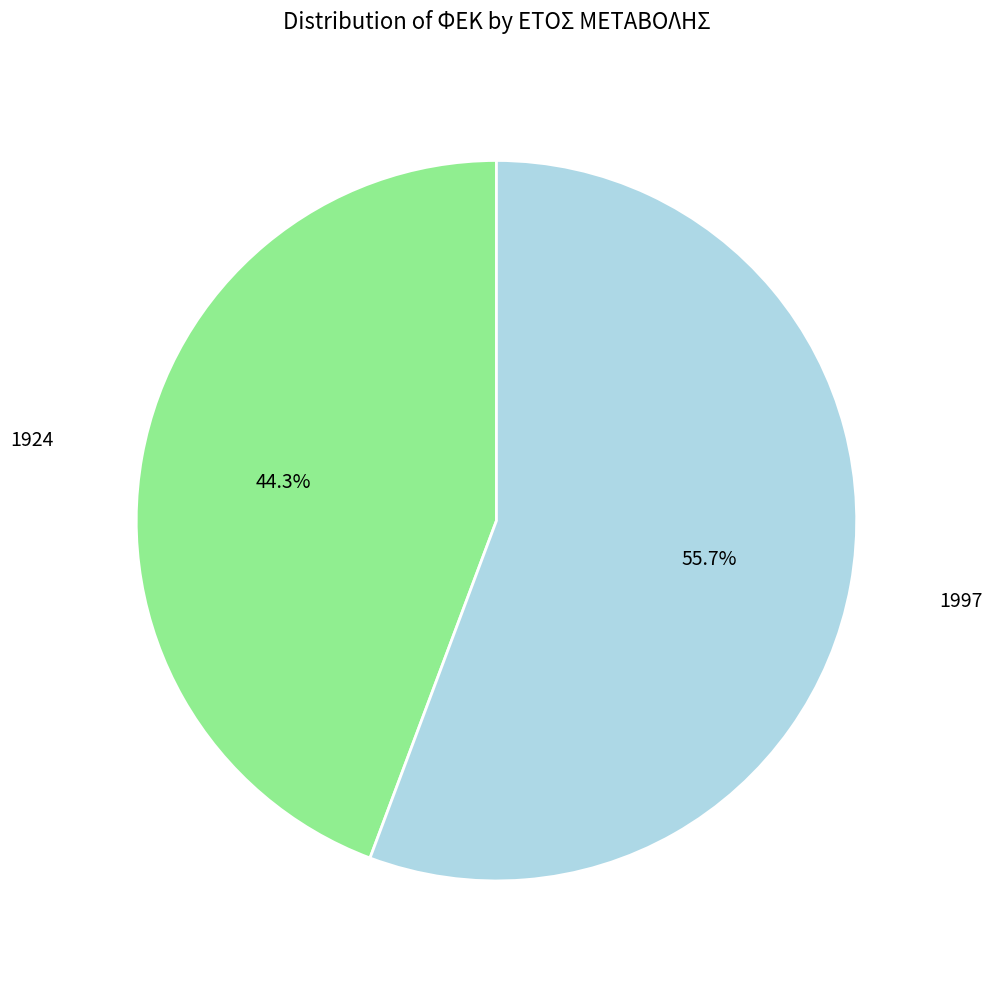

To the nearest percent, what is the average slice percentage?

50%